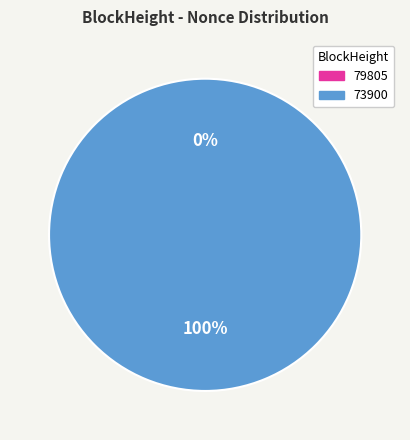

Which category accounts for the majority?

73900